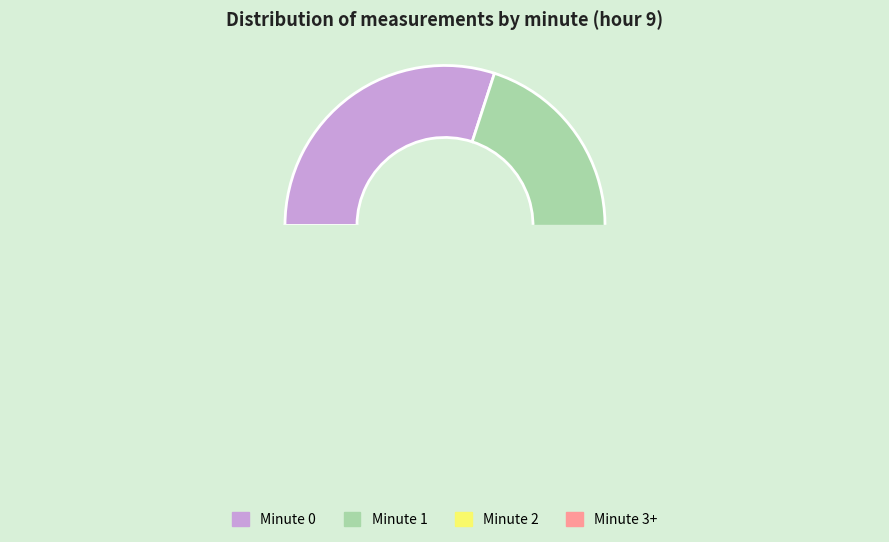

Is Minute 2 the majority of the pie?

No